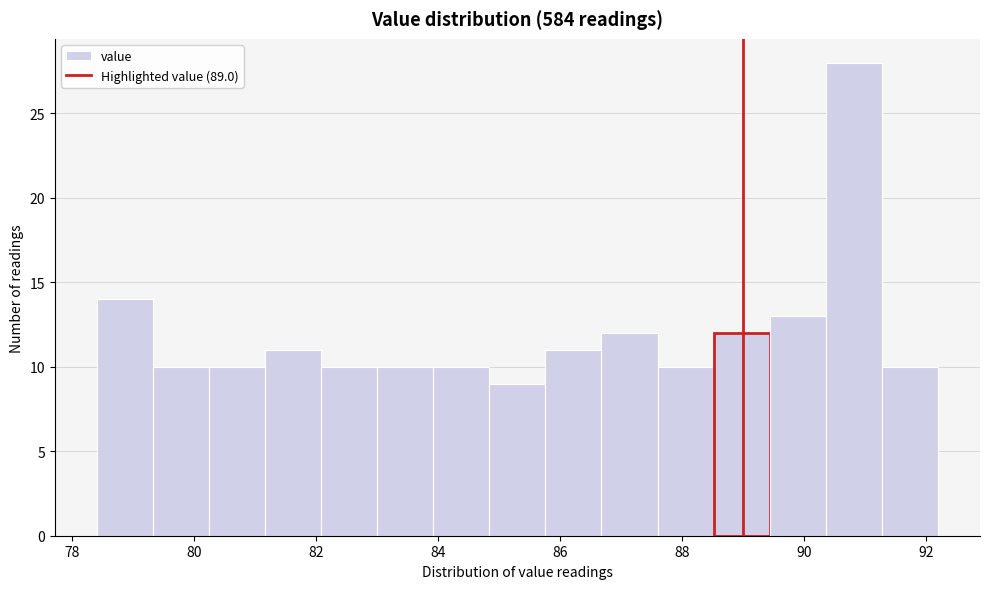

Which range on the x-axis has the tallest bar?

90.36 to 91.28